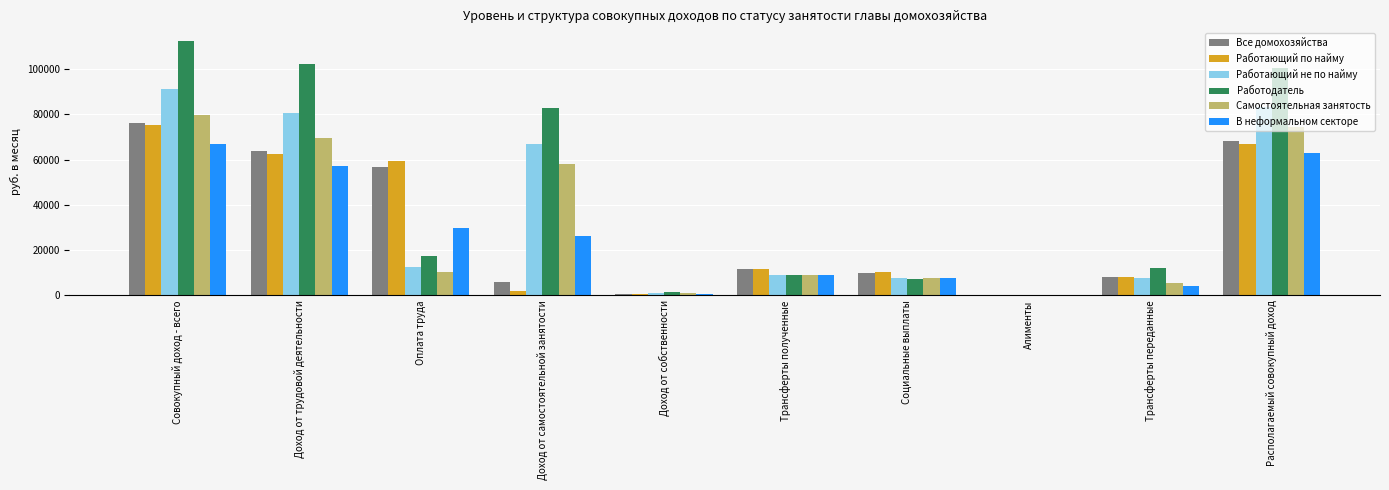

What is the total value across all series at Располагаемый совокупный доход?

456237.9